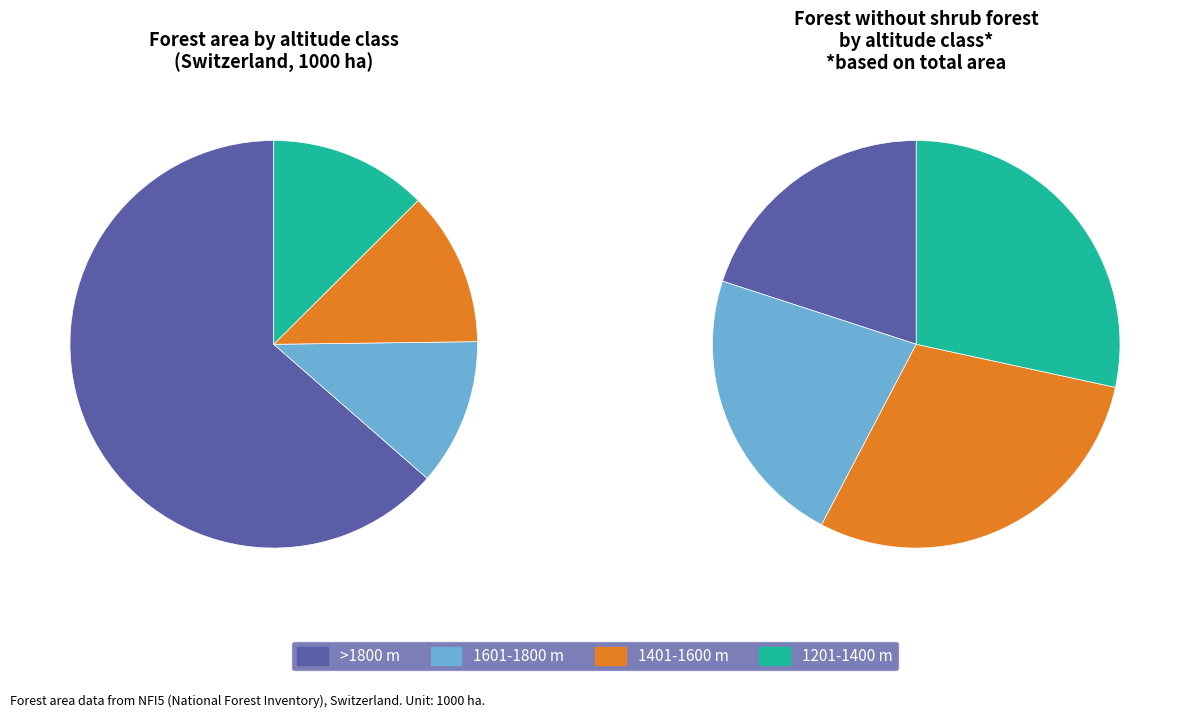

Between 1401-1600 m and 1601-1800 m, which is larger?

1401-1600 m